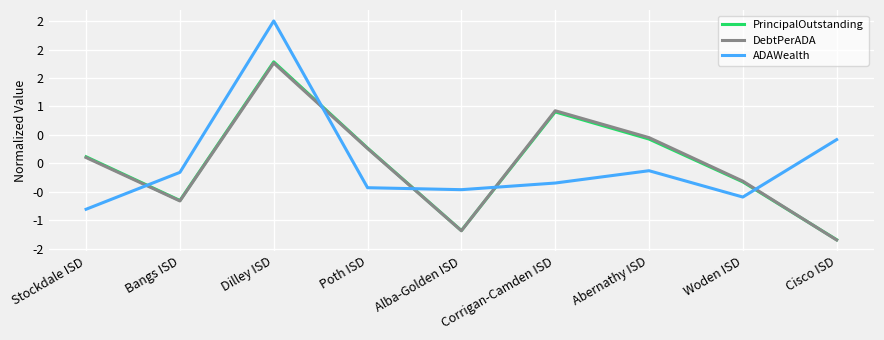

What is the sum of the ADAWealth values at Bangs ISD and Corrigan-Camden ISD?

-0.5